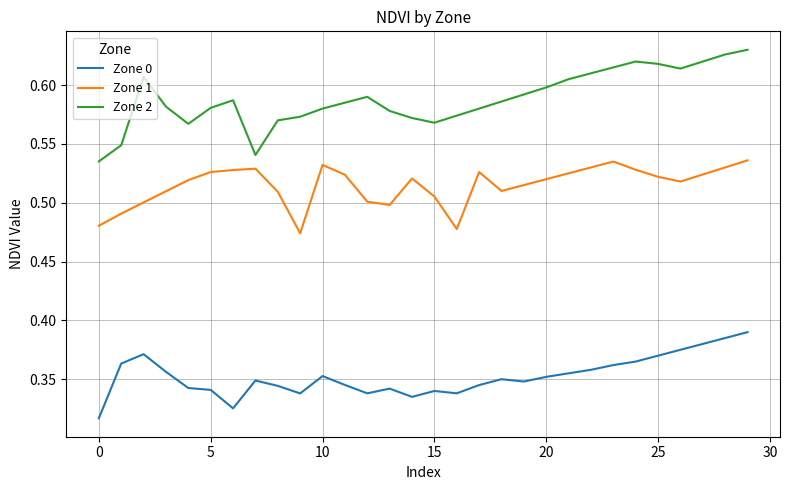

True or false: Zone 0 and Zone 1 cross at least once.

False